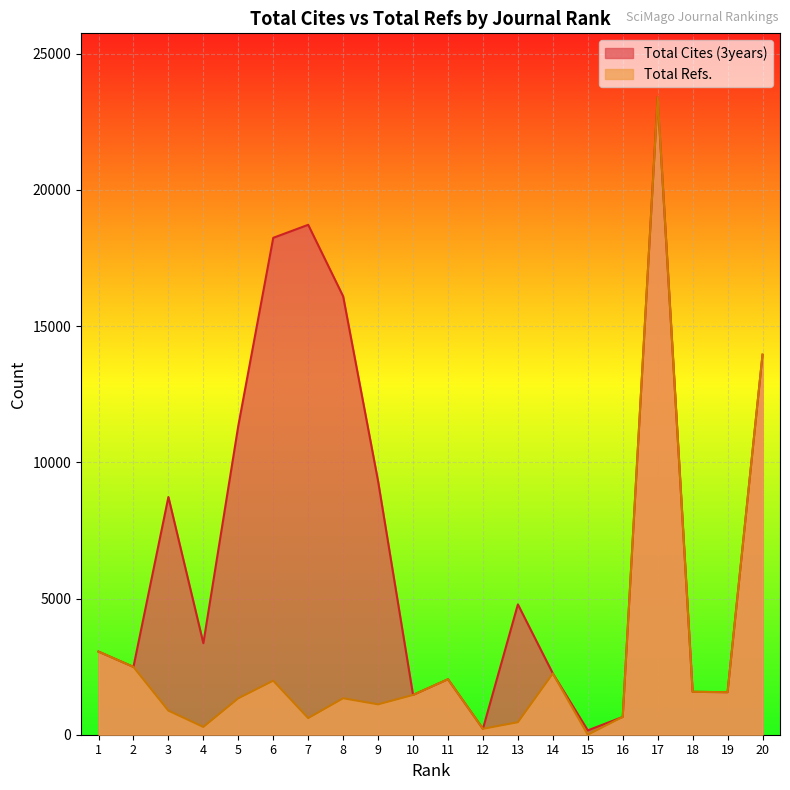

At which category does the chart reach its minimum across all series?

15